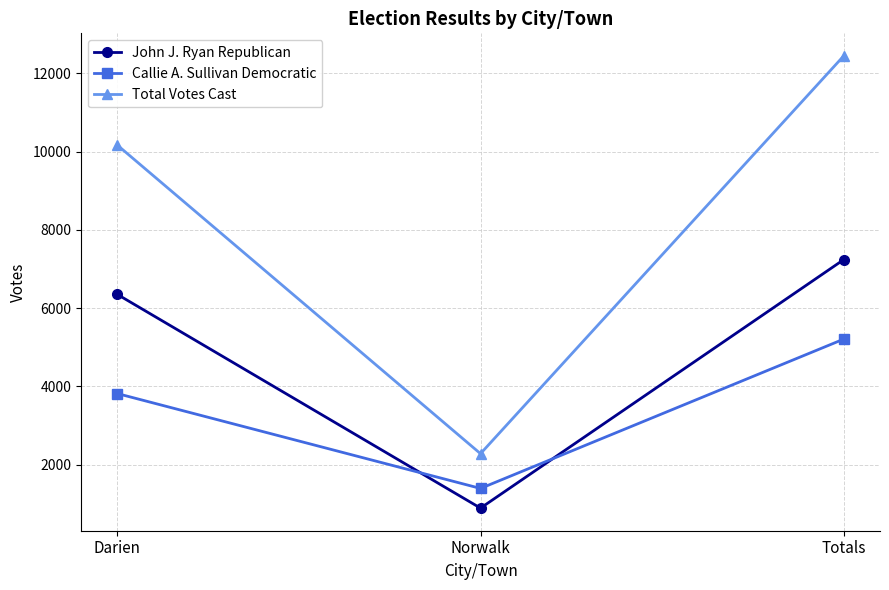

What is the minimum value for Total Votes Cast?

2279